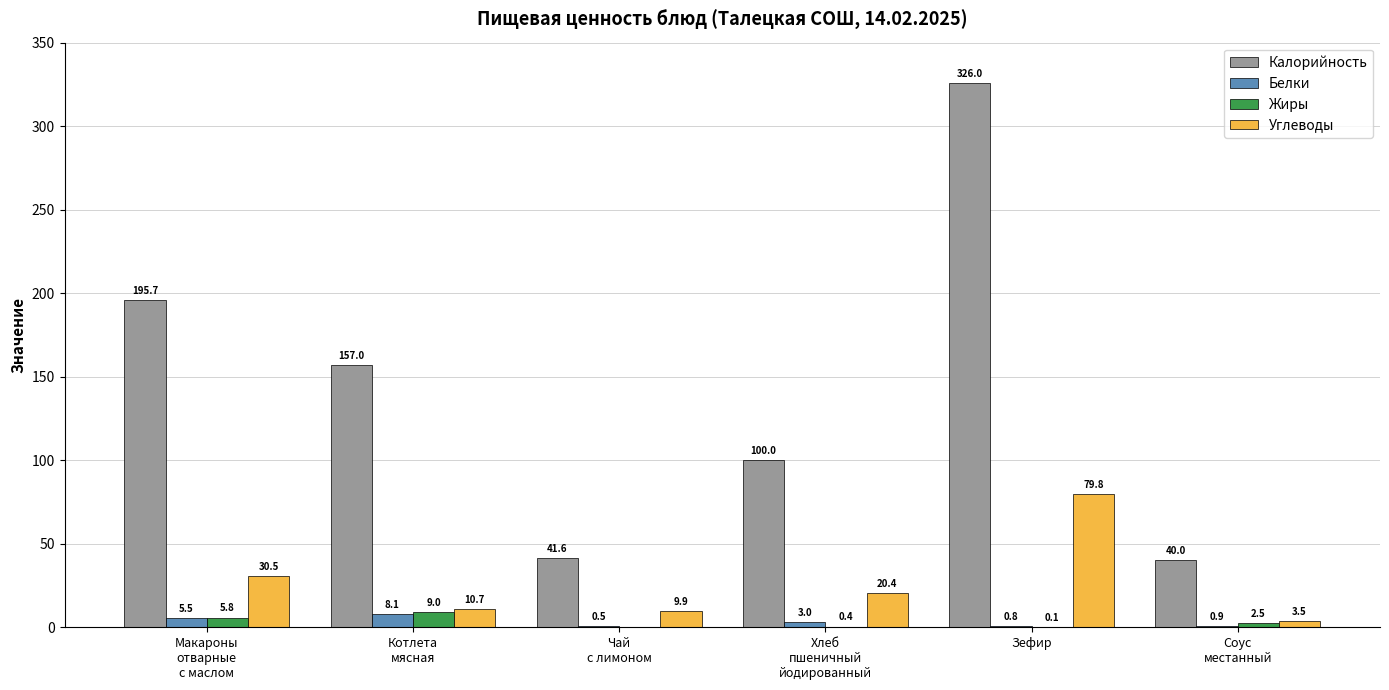

Which series has the largest total across all categories?

Калорийность